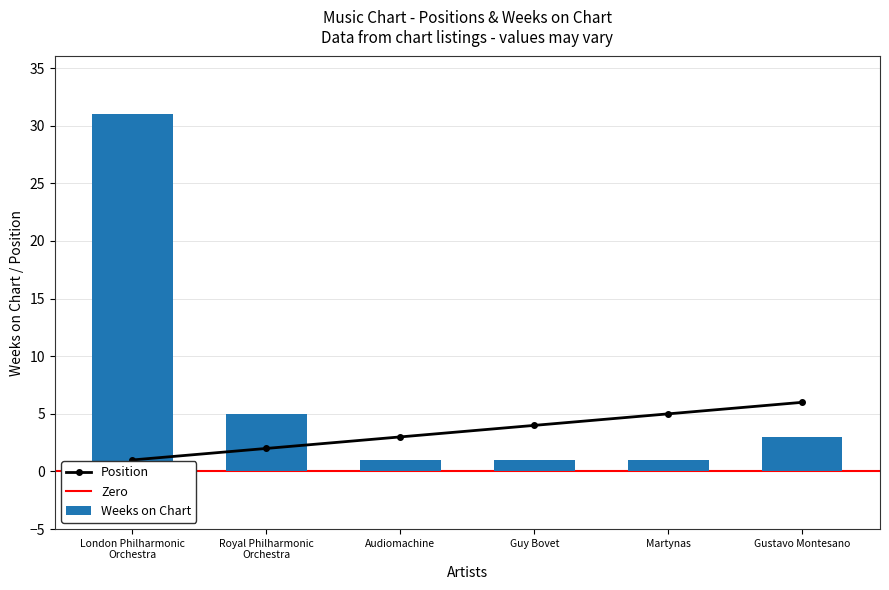

List the series in order of their overall mean, lowest first.

Position, Weeks on Chart